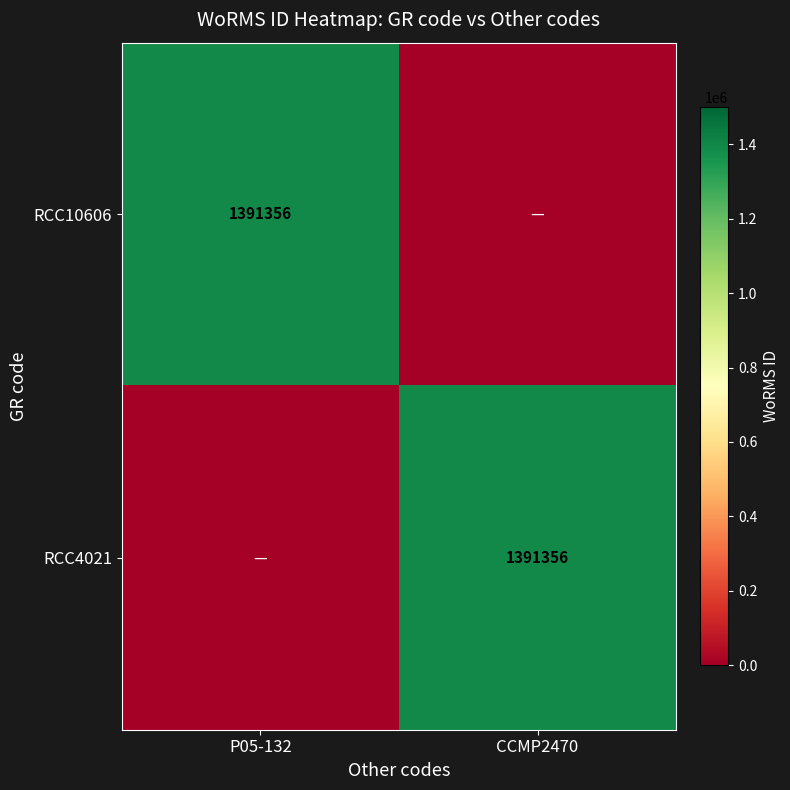

The RCC10606 series shows 1391356 at P05-132. True or false?

True